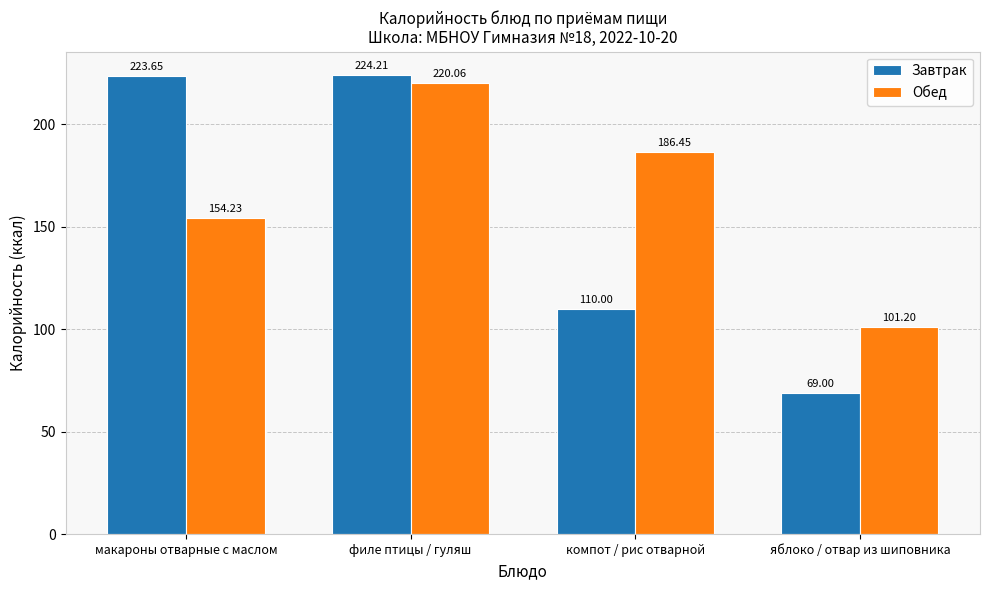

Which series changed the most between макароны отварные с маслом and филе птицы / гуляш?

Обед